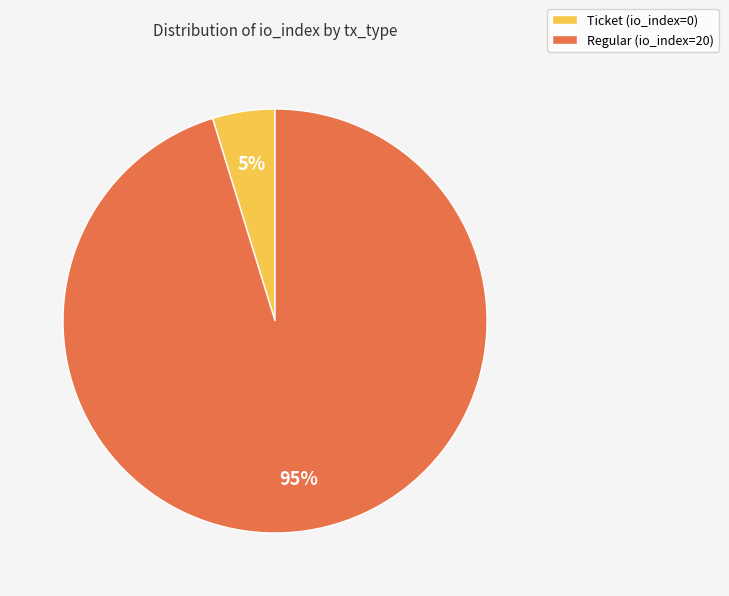

To the nearest percent, what is the difference between the Ticket (io_index=0) and Regular (io_index=20) slice percentages?

90%